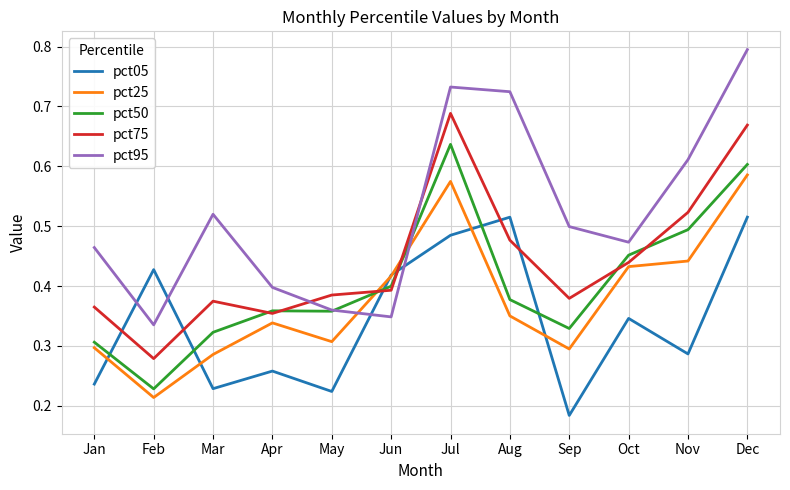

What is the total value across all series at Mar?

1.7